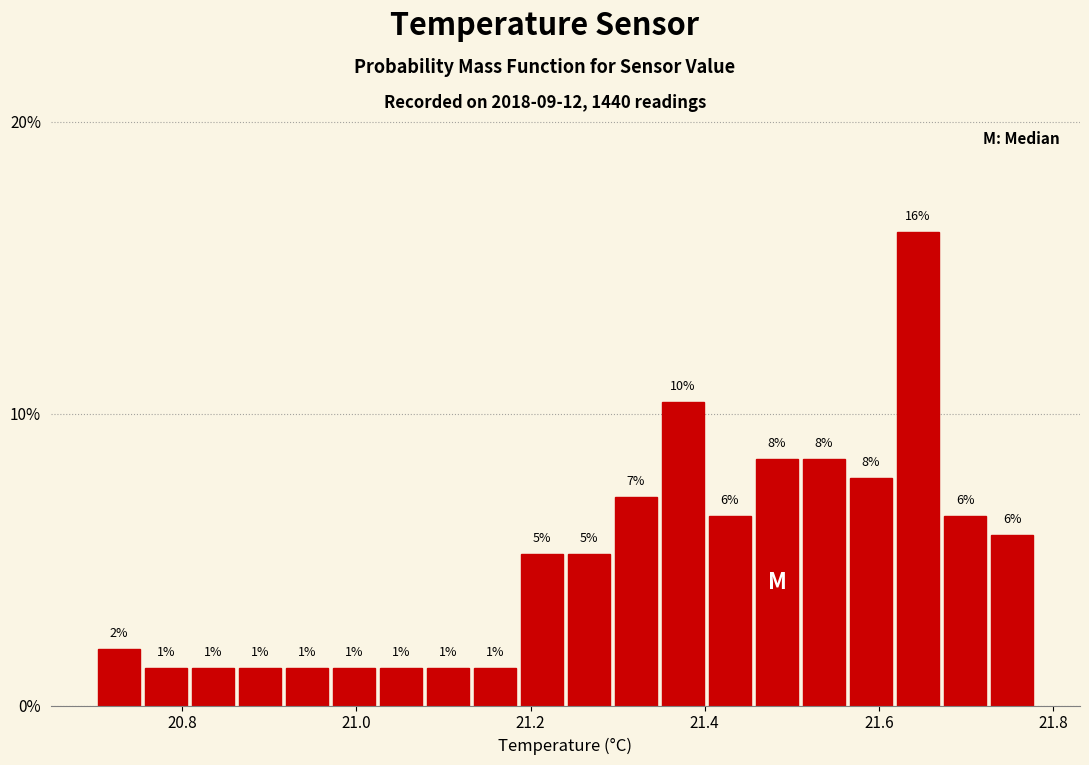

Read against the x-axis, roughly where is the centre of the tallest bar?

21.64